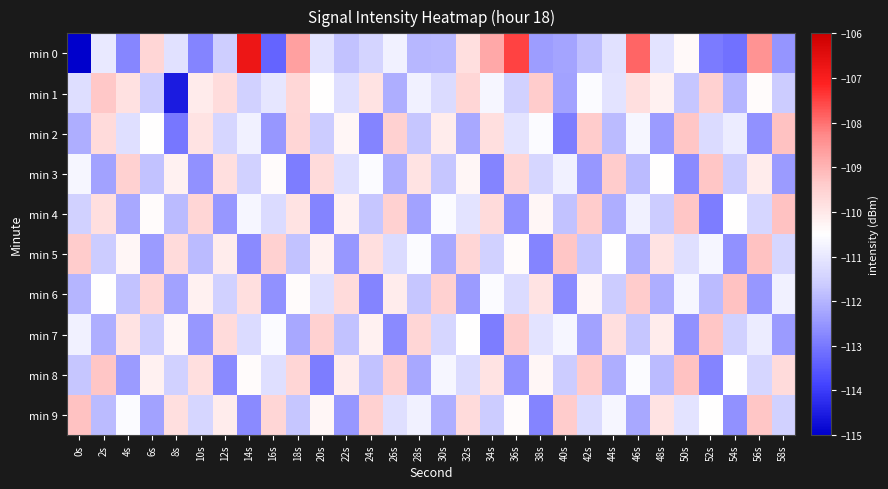

What is the spread (max minus min) of values at 0s?

5.8